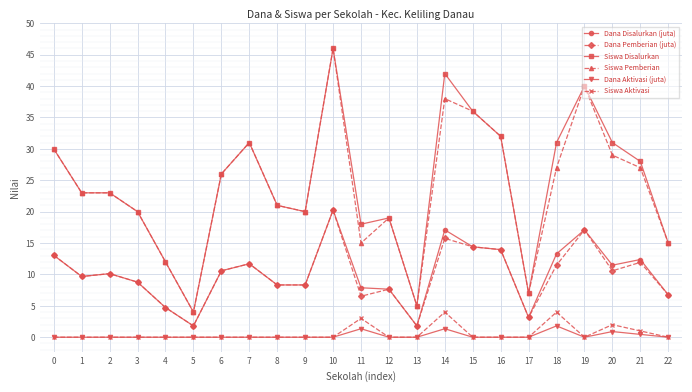

Between 8 and 21, which series saw the biggest shift?

Siswa Disalurkan